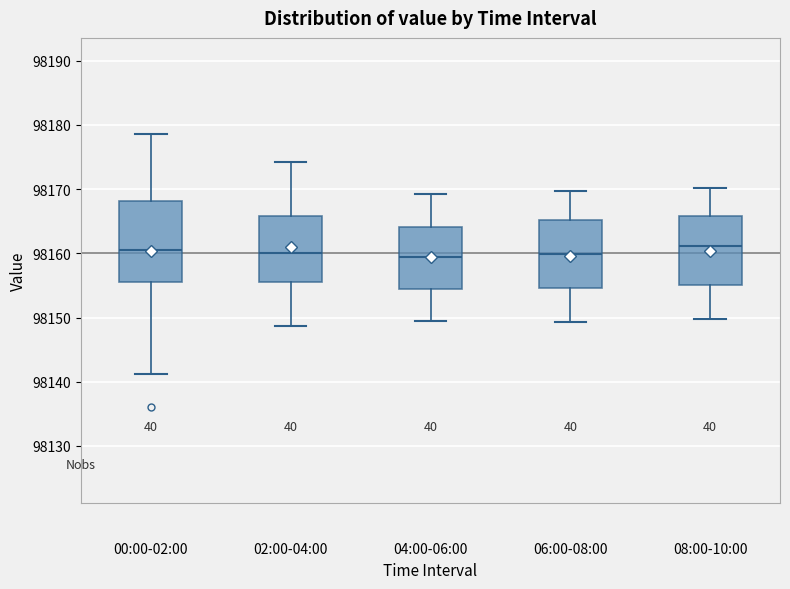

Where does the lower whisker of the box for 00:00-02:00 end on the y-axis? The values are not printed on the chart, so give them approximately, as read against the axis.

98141